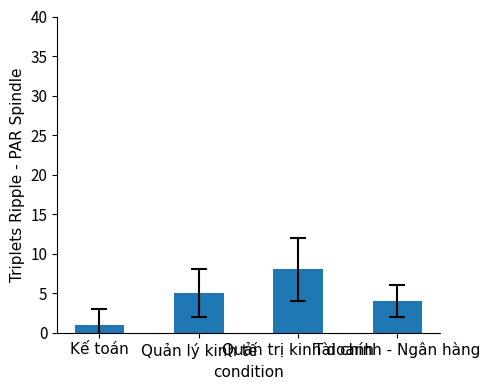

Are the bars horizontal?

No